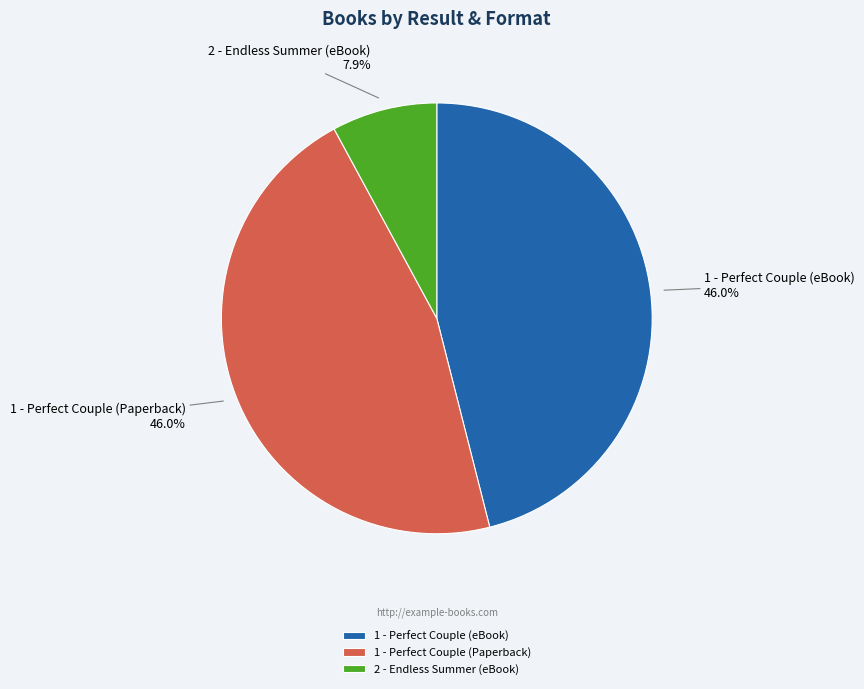

Is it true that 1 - Perfect Couple (Paperback) is 41% of the pie?

False